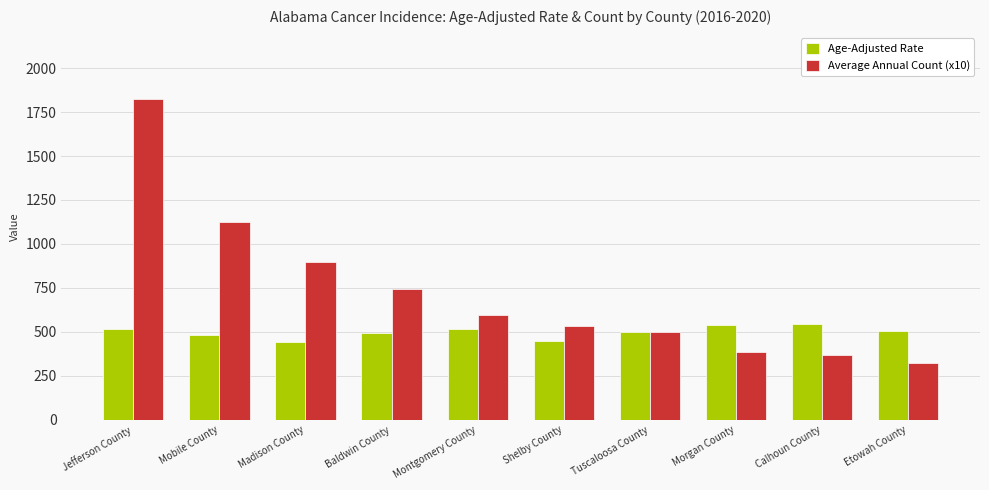

Does the chart contain any negative values?

No